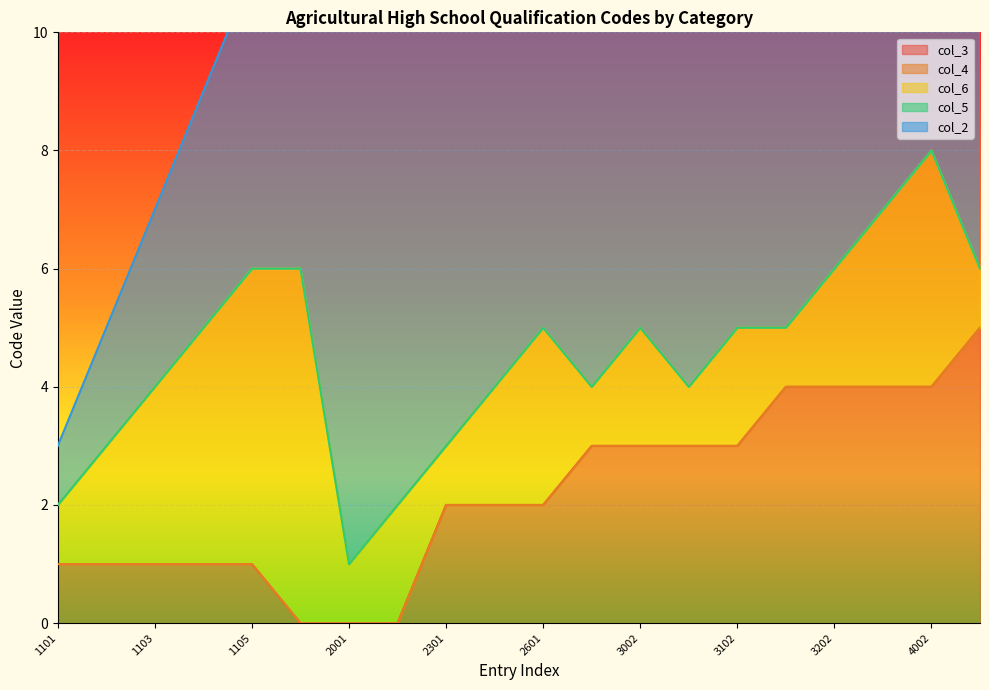

At how many categories does at least one series exceed 32?

6